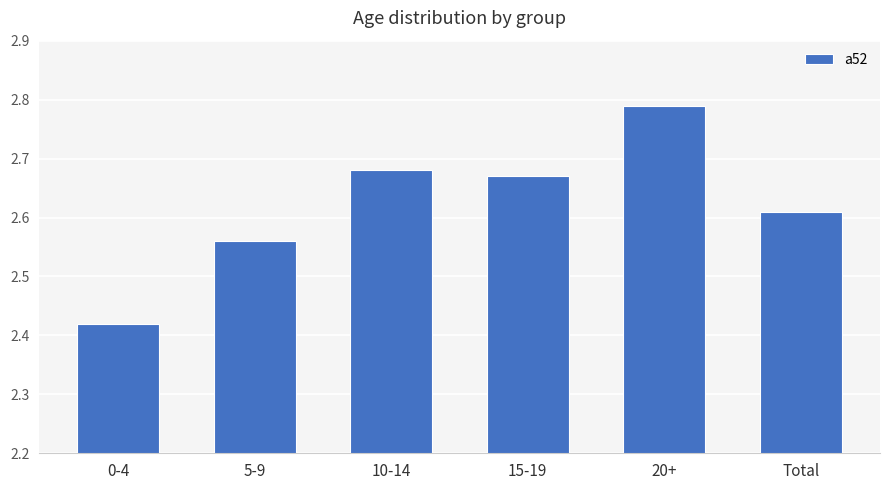

How many values are between 2 and 3?

6